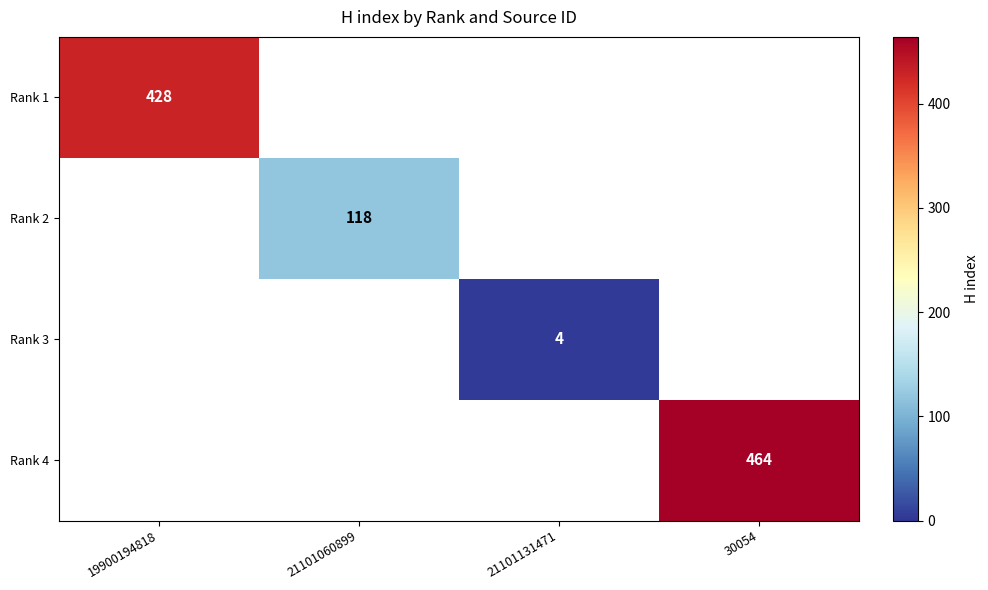

Is it true that Rank 4 equals 464 at 30054?

True